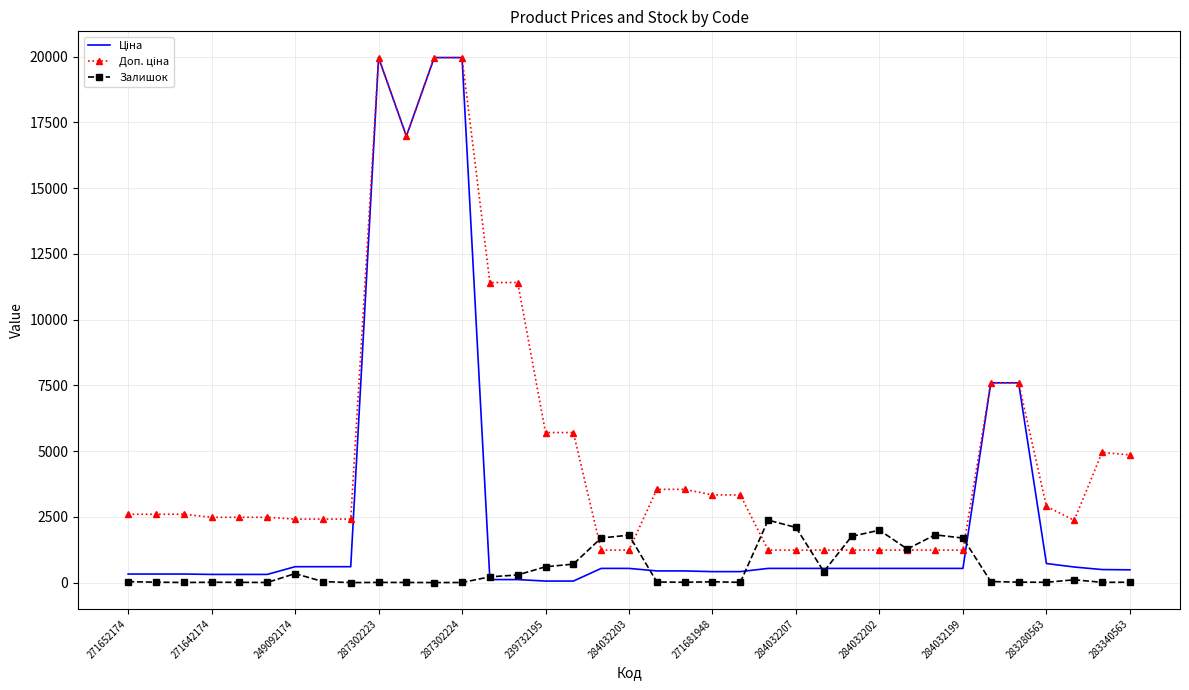

What is the maximum value for Залишок?

2375.0